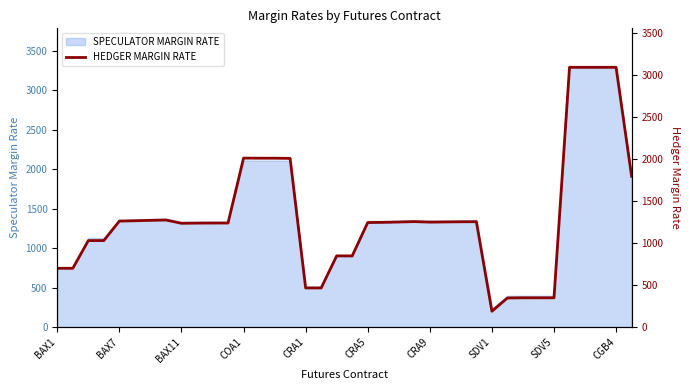

What is the maximum value for SPECULATOR MARGIN RATE?

3290